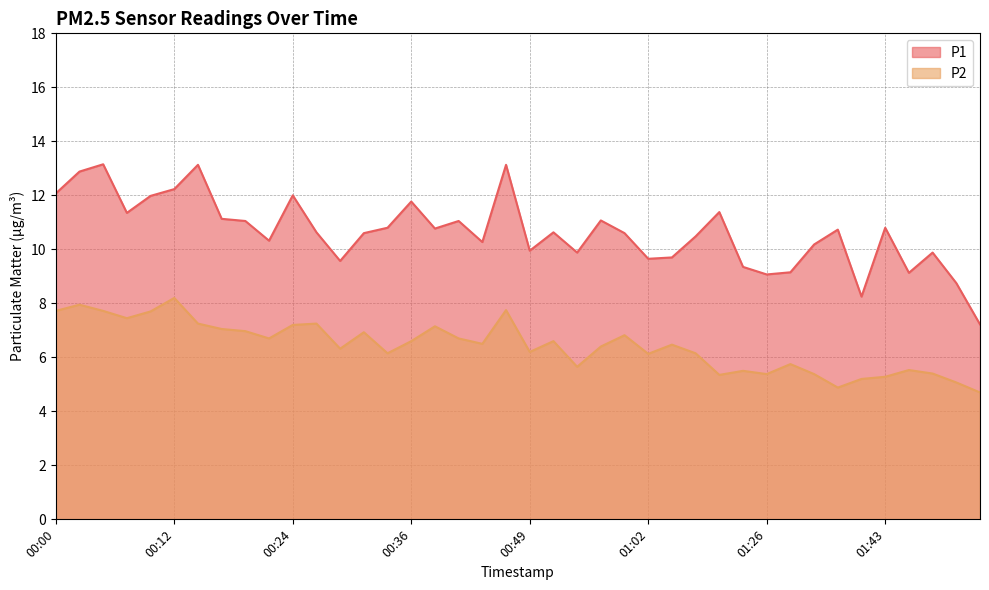

What position from the right is 00:46?

21